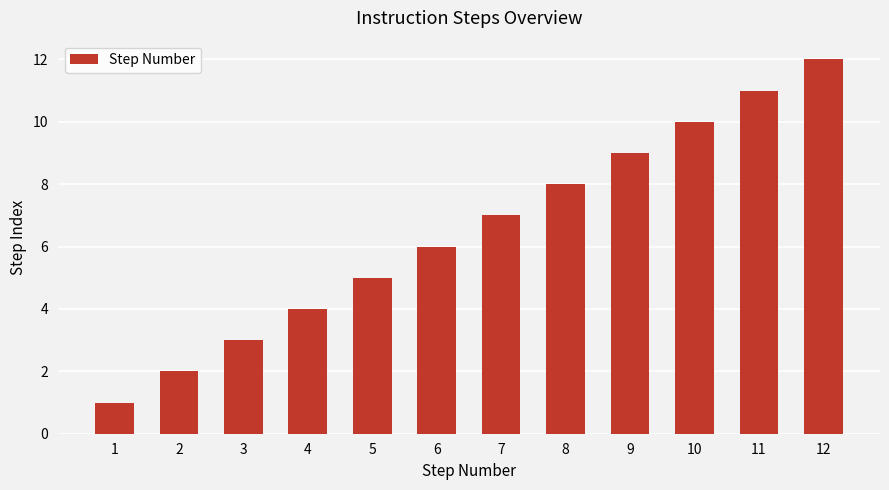

Reading left to right, list all the values displayed in this chart.

1=1	2=2	3=3	4=4	5=5	6=6	7=7	8=8	9=9	10=10	11=11	12=12